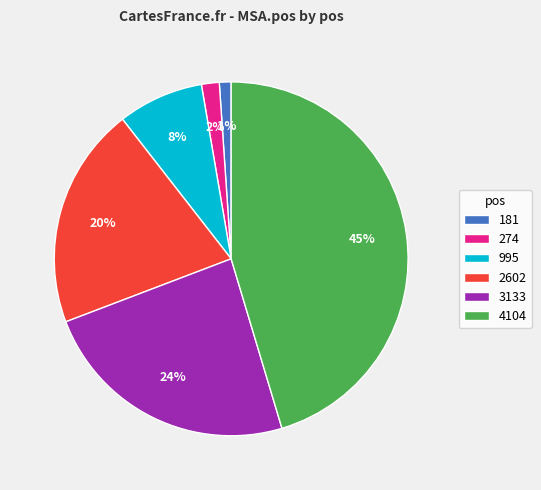

Which has a higher value, 181 or 274?

274